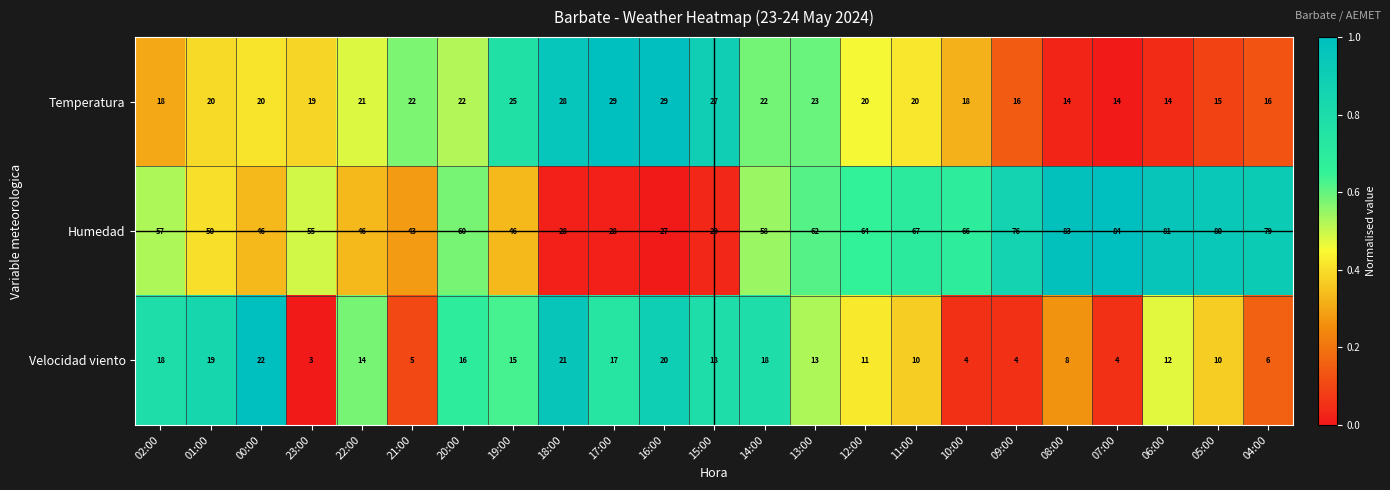

What is the difference between the maximum and minimum values in the Temperatura series?

15